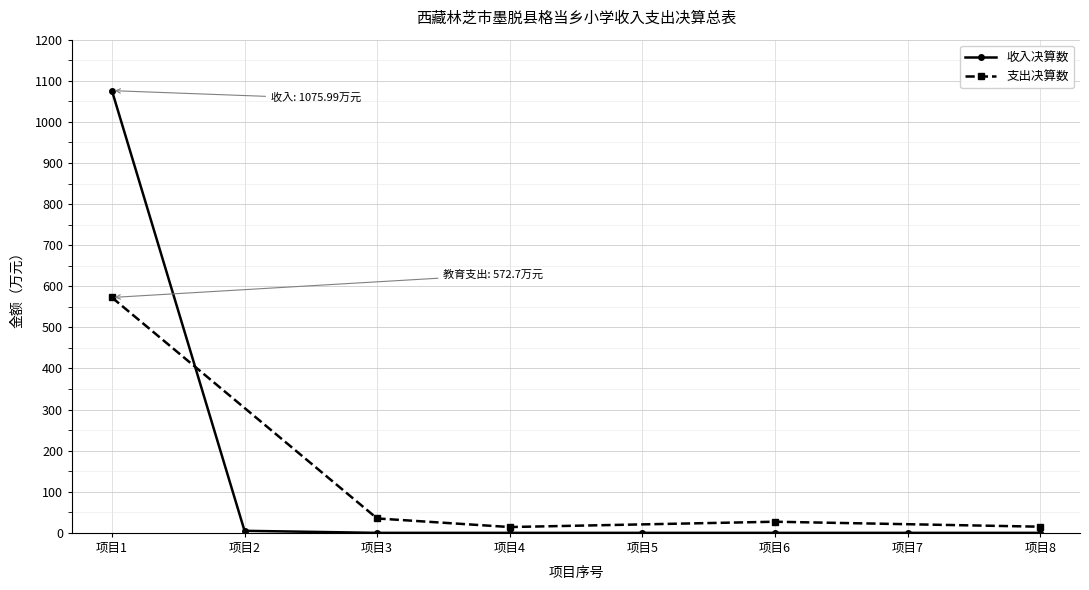

Between 项目4 and 项目1, which is larger?

项目1